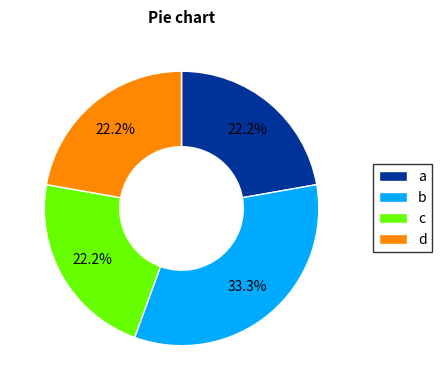

How much of the chart is everything except d?

77.8%